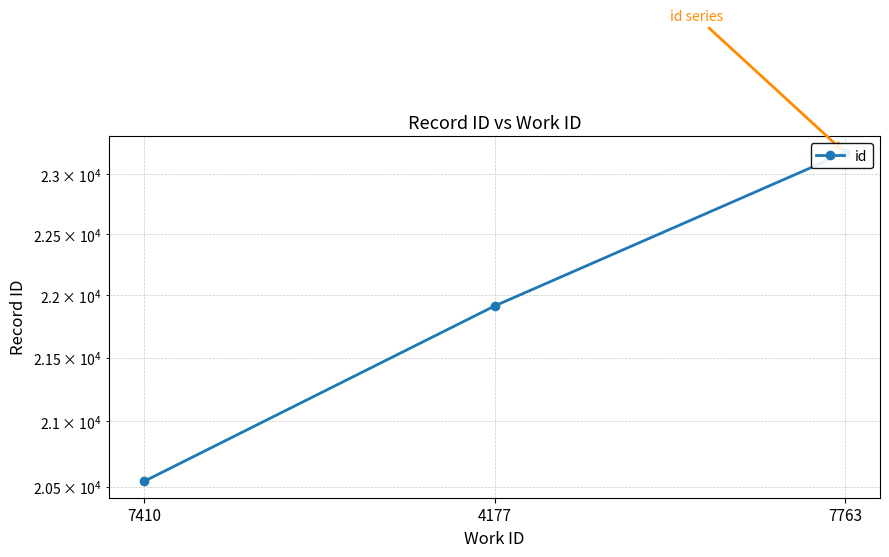

Is it true that the value at 7410 is 32733?

False